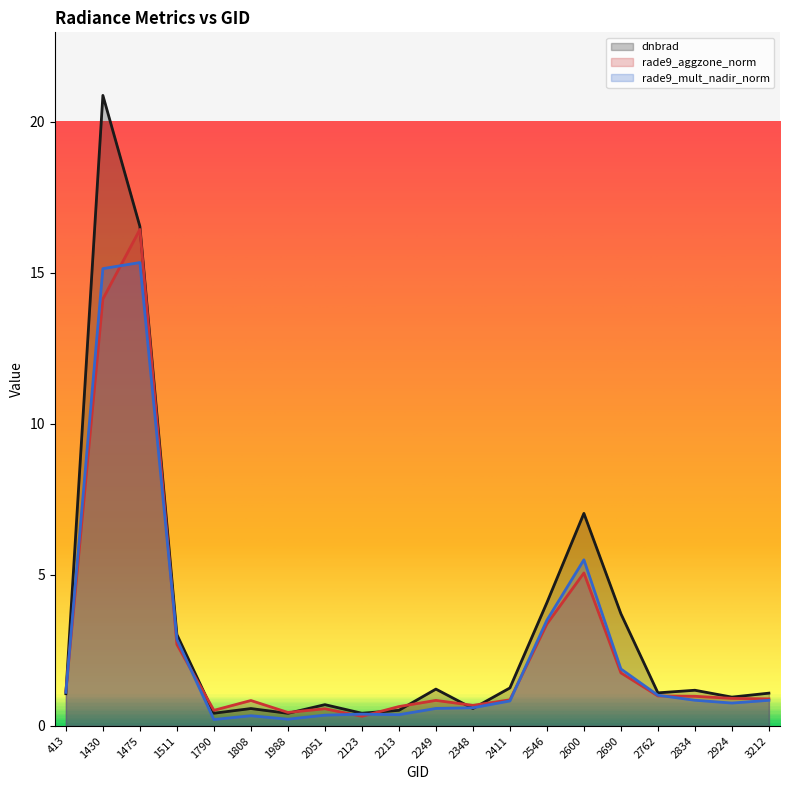

The rade9_aggzone_norm series shows 1.1 at 413. True or false?

True